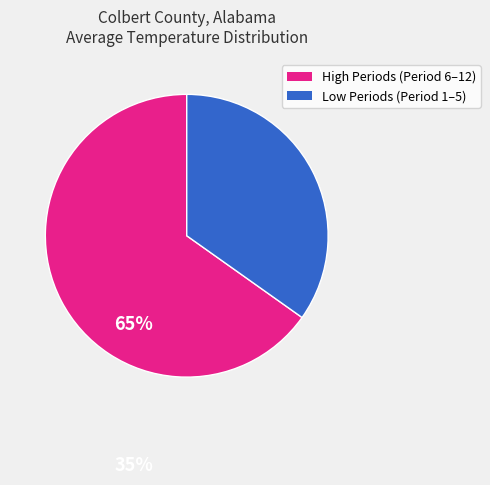

Is there any slice that represents more than half of the pie?

Yes